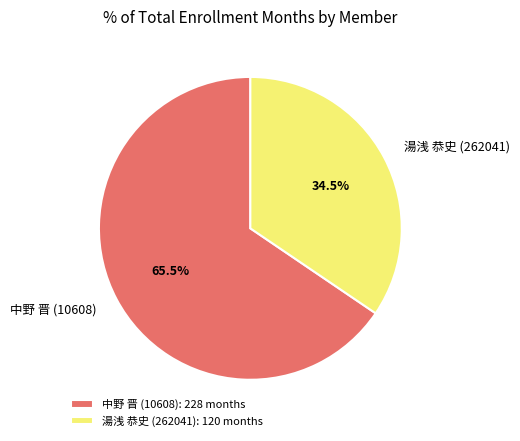

To the nearest percent, what is the difference between the 湯浅 恭史 (262041) and 中野 晋 (10608) slice percentages?

31%